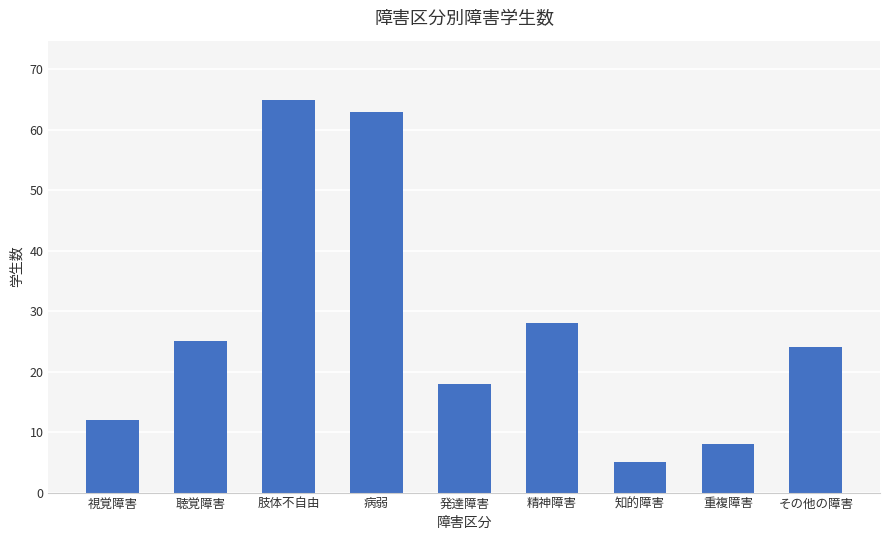

How many data points are less than 24?

4